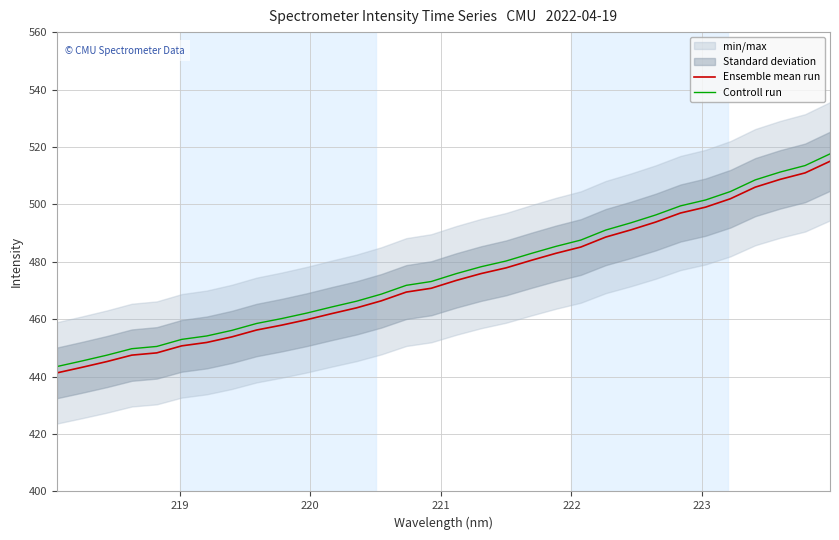

What is the maximum value shown in the chart?

517.6